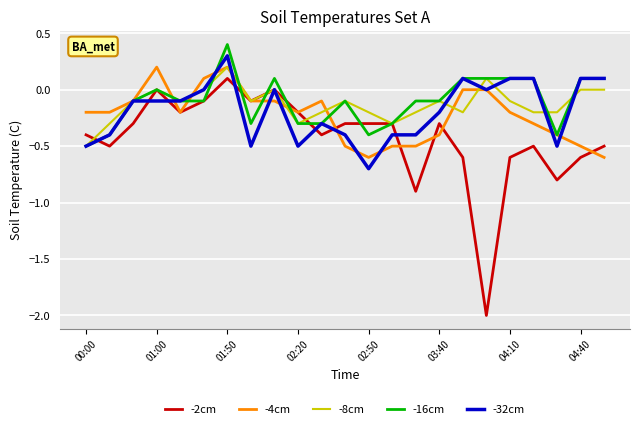

Which series has the widest spread of values?

-2cm